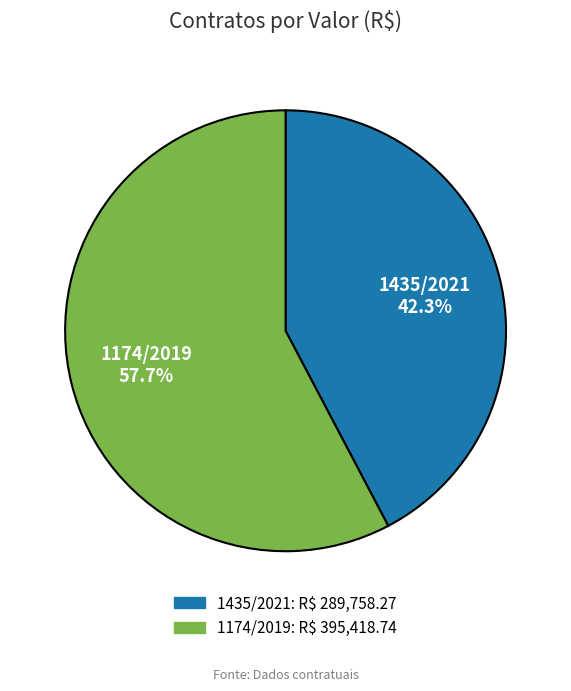

How many segments does this pie chart have?

2